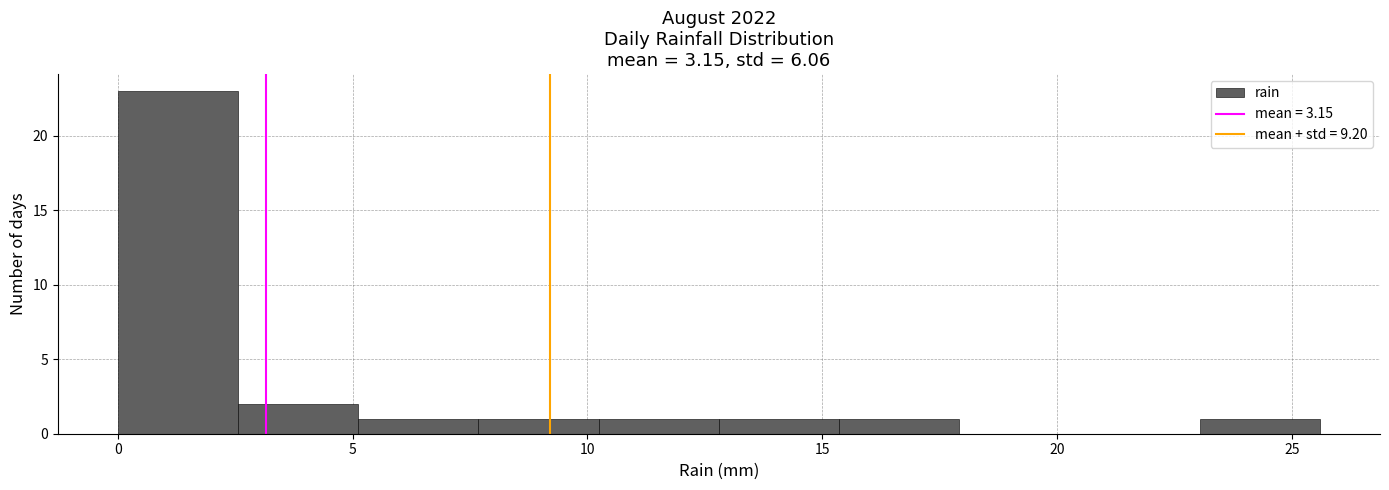

Reading left to right, list every bar in this chart as the range it spans on the x-axis followed by its height. Neither the bar edges nor the heights are printed on the chart, so give them approximately, as read against the axes.

0.0 to 2.5: 23
2.5 to 5.0: 2
5.0 to 7.5: 1
7.5 to 10.0: 1
10.0 to 13.0: 1
13.0 to 15.5: 1
15.5 to 18.0: 1
18.0 to 20.5: 0
20.5 to 23.0: 0
23.0 to 25.5: 1